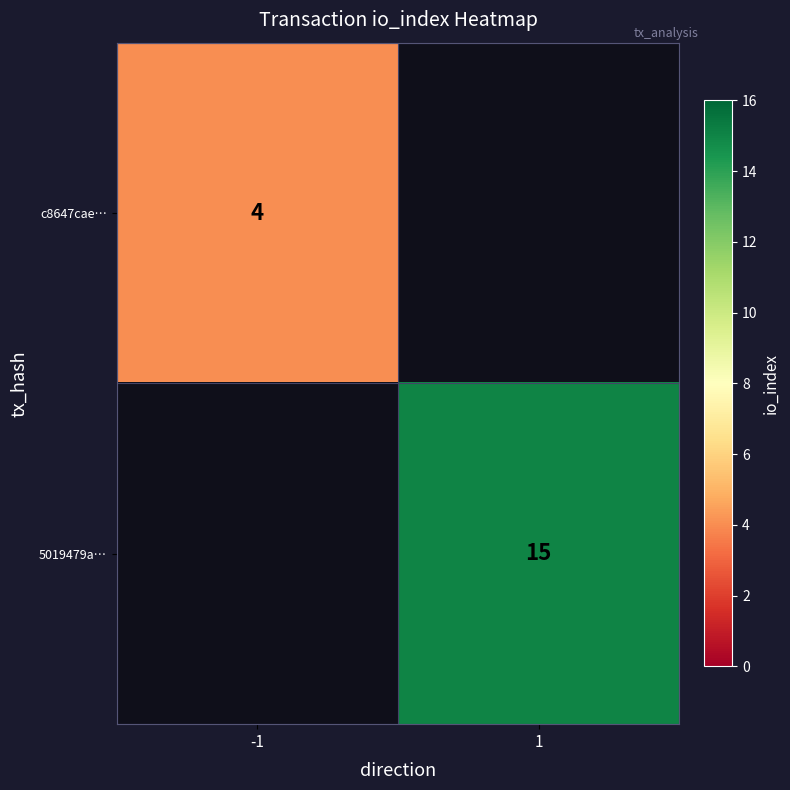

Is it true that c8647cae… equals 6 at -1?

False